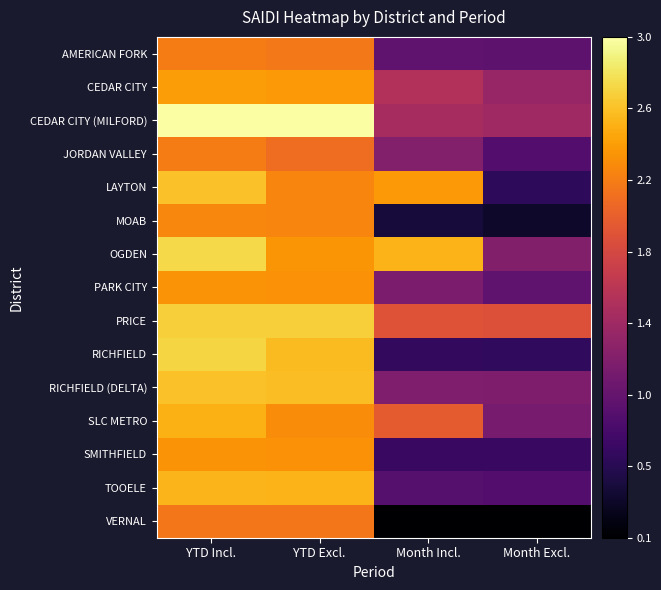

Reading right to left, what are all the values shown in this chart?

AMERICAN FORK: Month Excl.=0.9	Month Incl.=0.9	YTD Excl.=2.2	YTD Incl.=2.2
CEDAR CITY: Month Excl.=1.3	Month Incl.=1.5	YTD Excl.=2.4	YTD Incl.=2.4
CEDAR CITY (MILFORD): Month Excl.=1.4	Month Incl.=1.4	YTD Excl.=3.0	YTD Incl.=3.0
JORDAN VALLEY: Month Excl.=0.8	Month Incl.=1.2	YTD Excl.=2.1	YTD Incl.=2.2
LAYTON: Month Excl.=0.6	Month Incl.=2.4	YTD Excl.=2.2	YTD Incl.=2.6
MOAB: Month Excl.=0.4	Month Incl.=0.4	YTD Excl.=2.3	YTD Incl.=2.3
OGDEN: Month Excl.=1.2	Month Incl.=2.5	YTD Excl.=2.4	YTD Incl.=2.7
PARK CITY: Month Excl.=0.9	Month Incl.=1.1	YTD Excl.=2.3	YTD Incl.=2.3
PRICE: Month Excl.=1.9	Month Incl.=1.9	YTD Excl.=2.7	YTD Incl.=2.7
RICHFIELD: Month Excl.=0.6	Month Incl.=0.6	YTD Excl.=2.6	YTD Incl.=2.7
RICHFIELD (DELTA): Month Excl.=1.1	Month Incl.=1.1	YTD Excl.=2.6	YTD Incl.=2.6
SLC METRO: Month Excl.=1.1	Month Incl.=2.0	YTD Excl.=2.3	YTD Incl.=2.5
SMITHFIELD: Month Excl.=0.7	Month Incl.=0.7	YTD Excl.=2.3	YTD Incl.=2.3
TOOELE: Month Excl.=0.8	Month Incl.=0.8	YTD Excl.=2.5	YTD Incl.=2.6
VERNAL: Month Excl.=0.1	Month Incl.=0.1	YTD Excl.=2.2	YTD Incl.=2.2